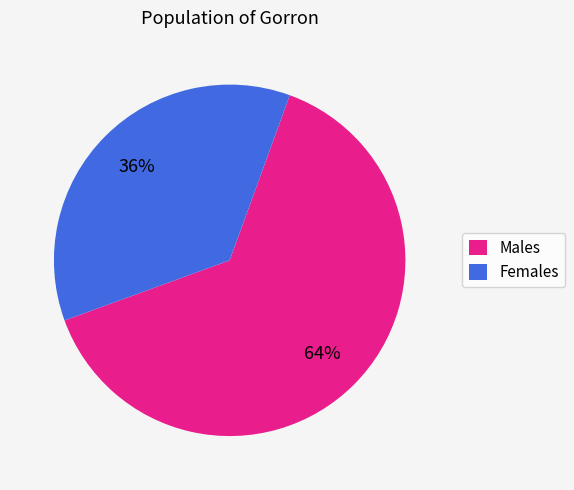

Does any single category account for the majority?

Yes